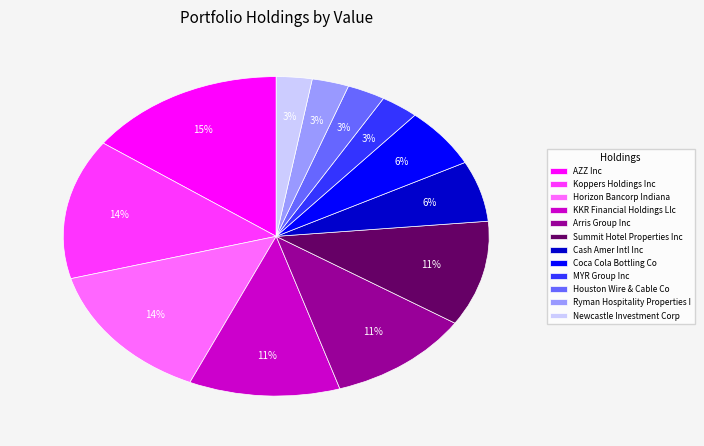

Which category has the biggest portion of the pie?

AZZ Inc